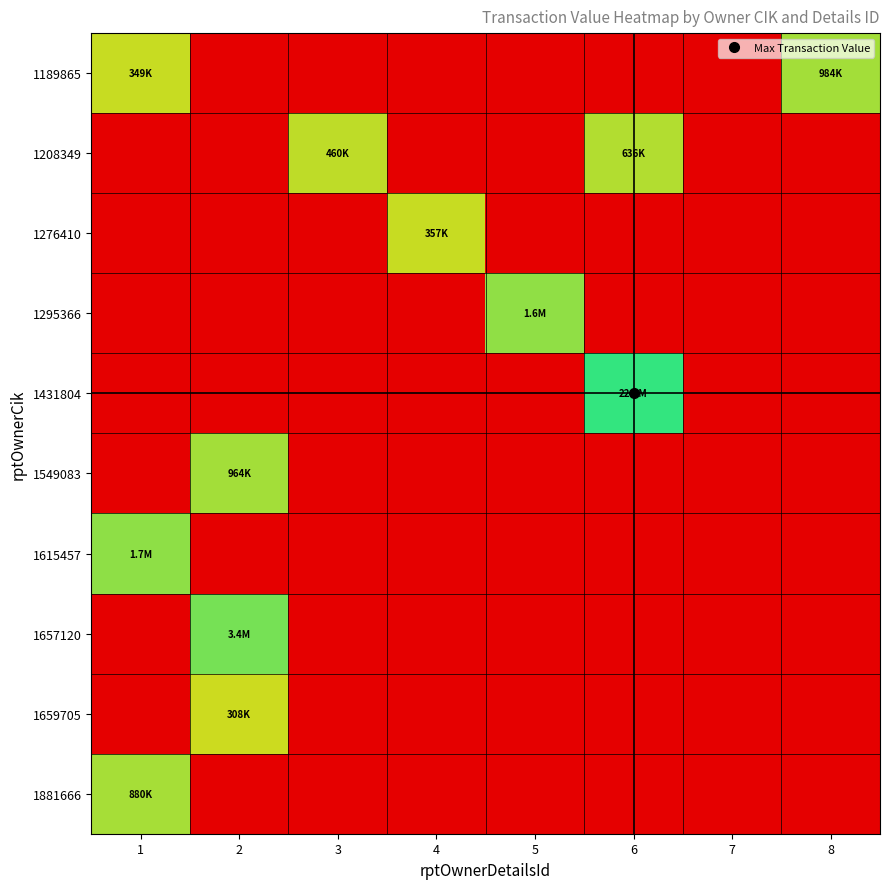

List the series in order of their peak value, highest first.

1431804, 1657120, 1615457, 1295366, 1189865, 1549083, 1881666, 1208349, 1276410, 1659705